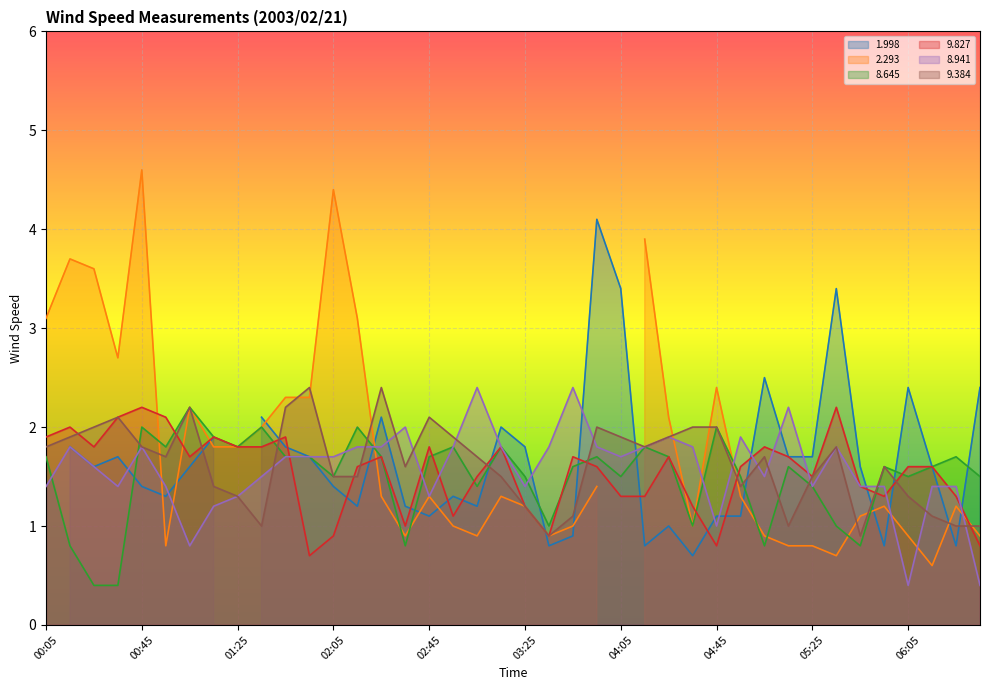

What is the maximum value for 8.941?

2.4